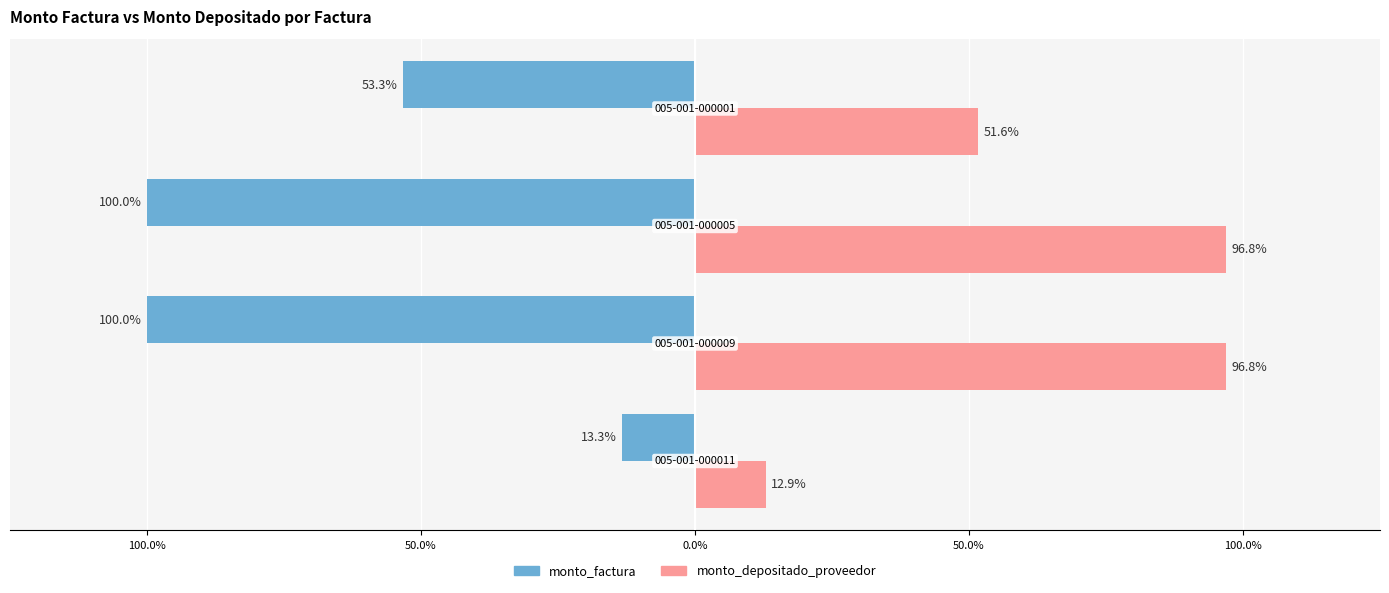

What are all the series names shown in the legend?

monto_factura, monto_depositado_proveedor